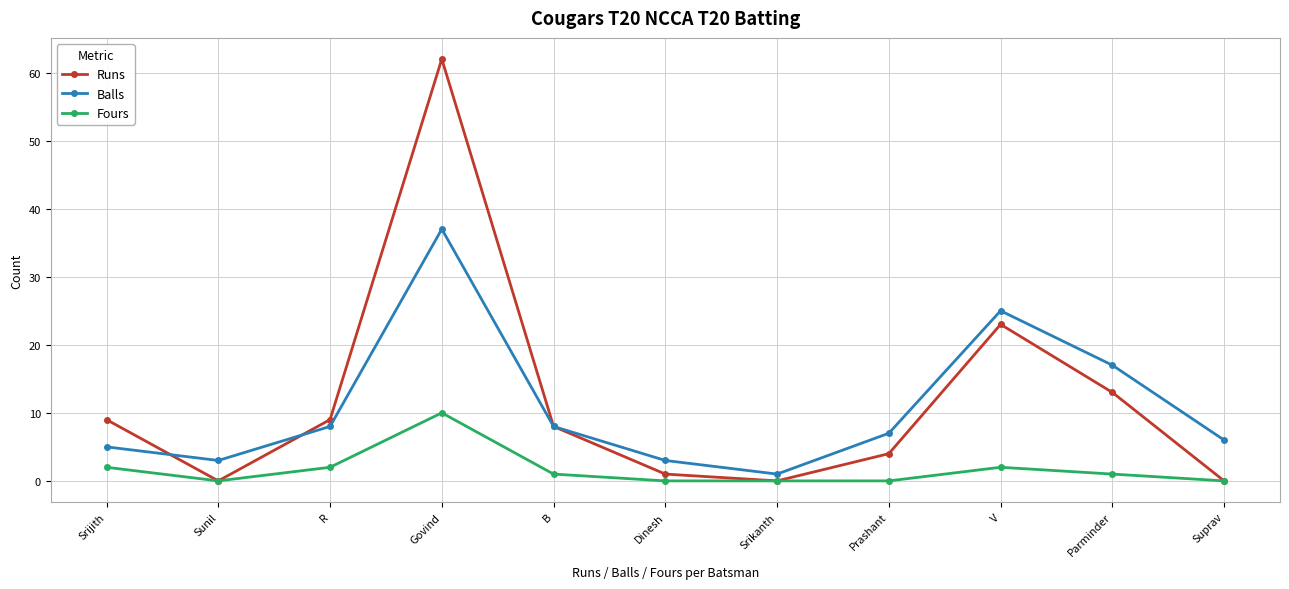

What are all the series names shown in the legend?

Runs, Balls, Fours